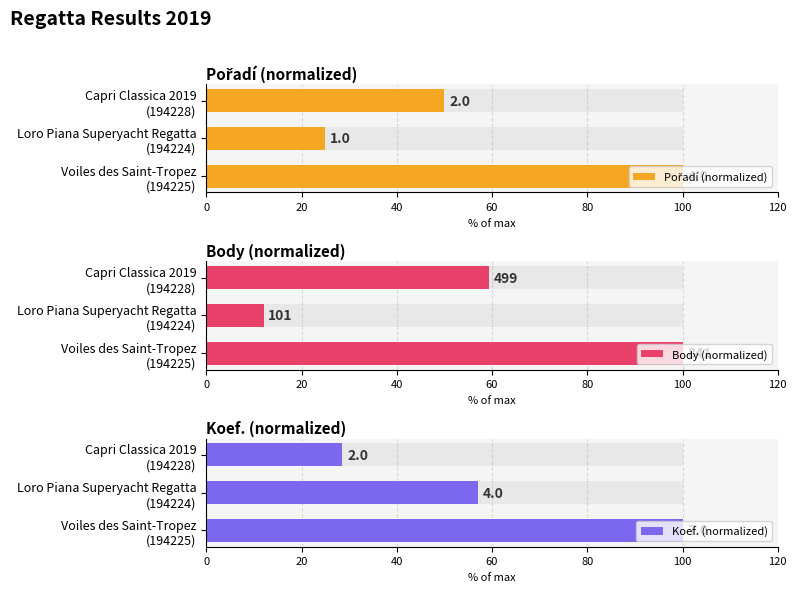

Rank the series by their average value, from lowest to highest.

Body (normalized), Pořadí (normalized), Koef. (normalized)